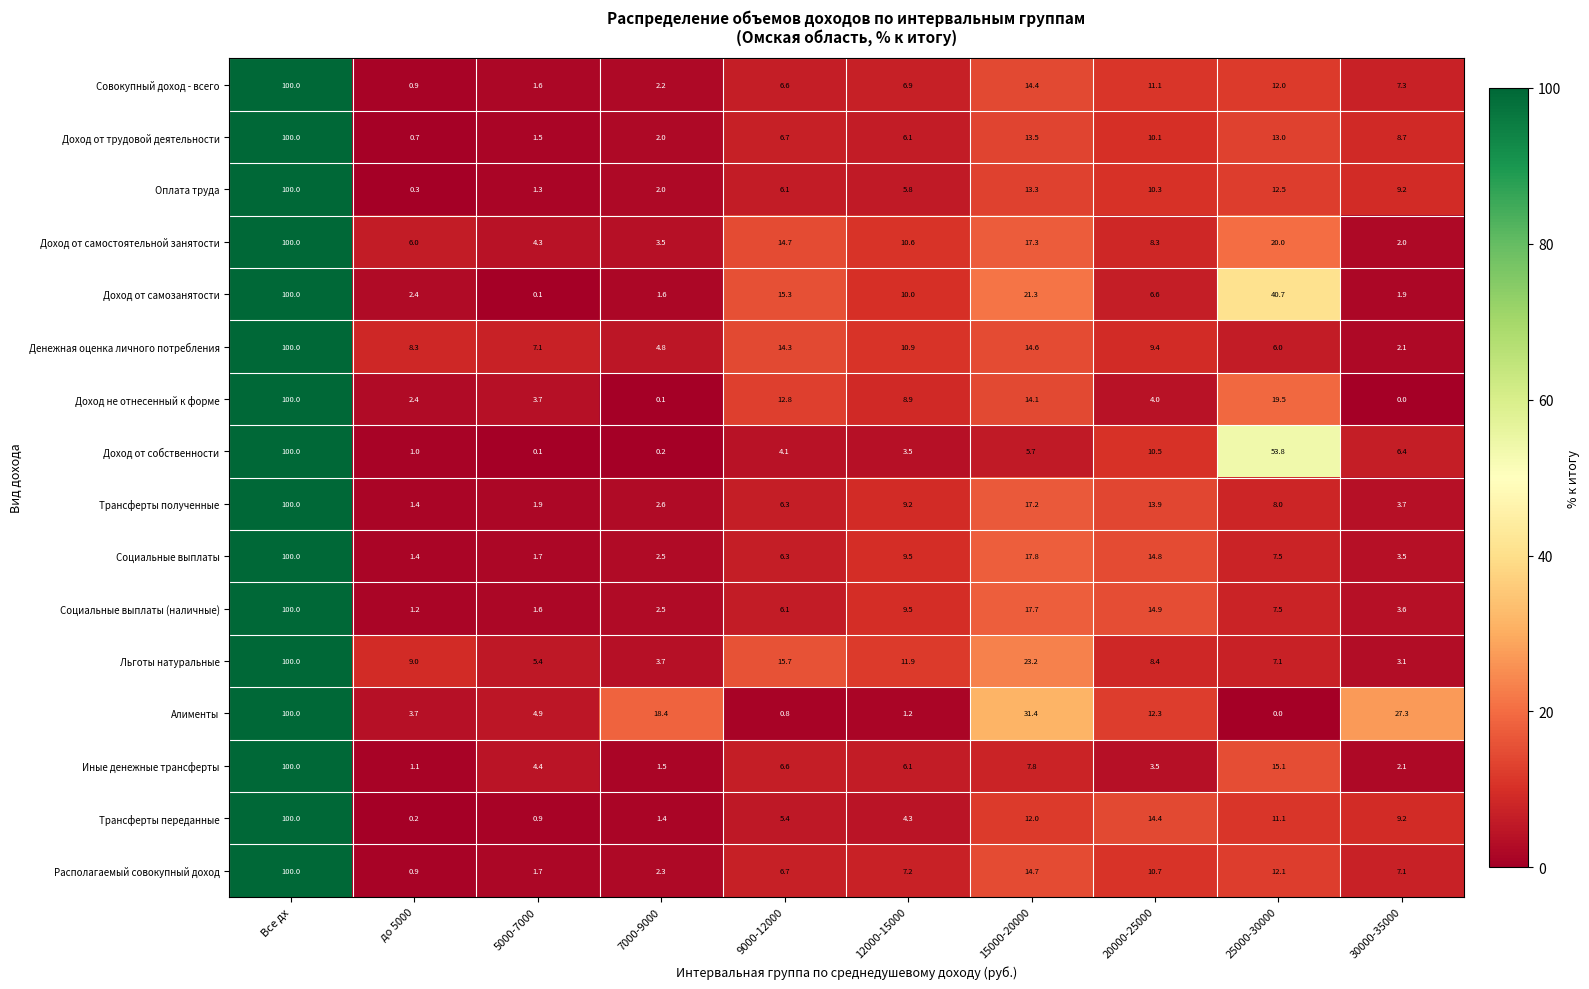

What is the difference between the highest and lowest values at 25000-30000?

53.8